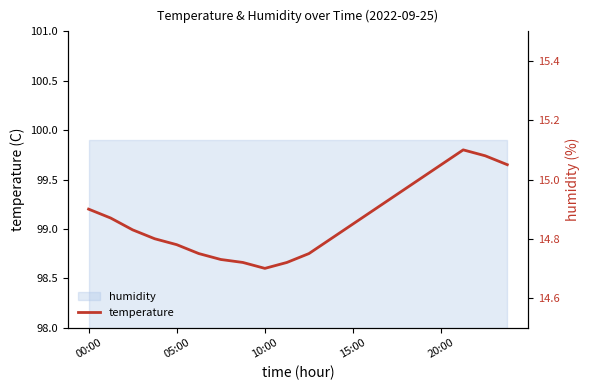

Does the chart display data point markers on the line(s)?

No